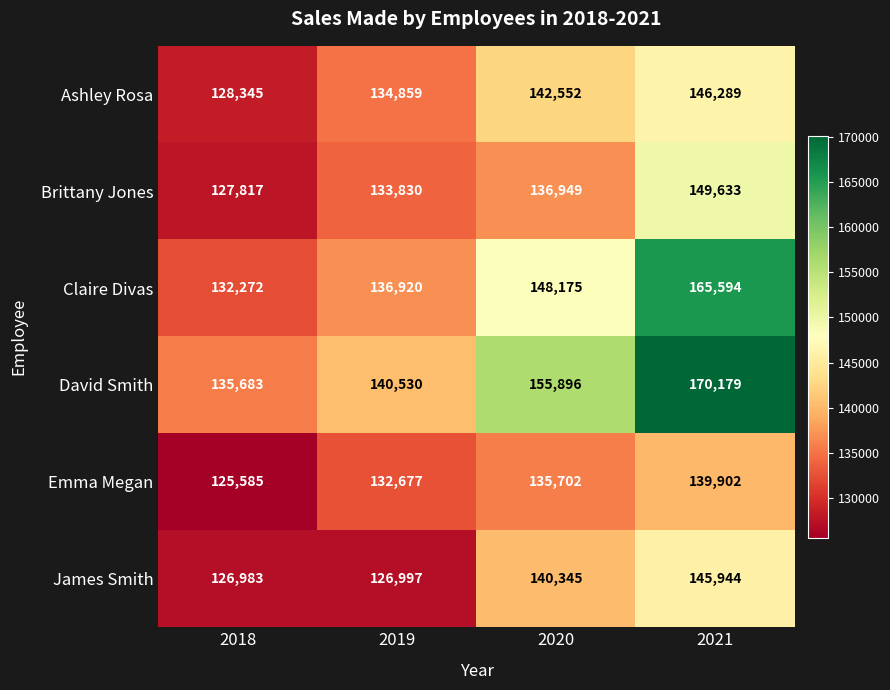

List the series in order of their peak value, highest first.

David Smith, Claire Divas, Brittany Jones, Ashley Rosa, James Smith, Emma Megan